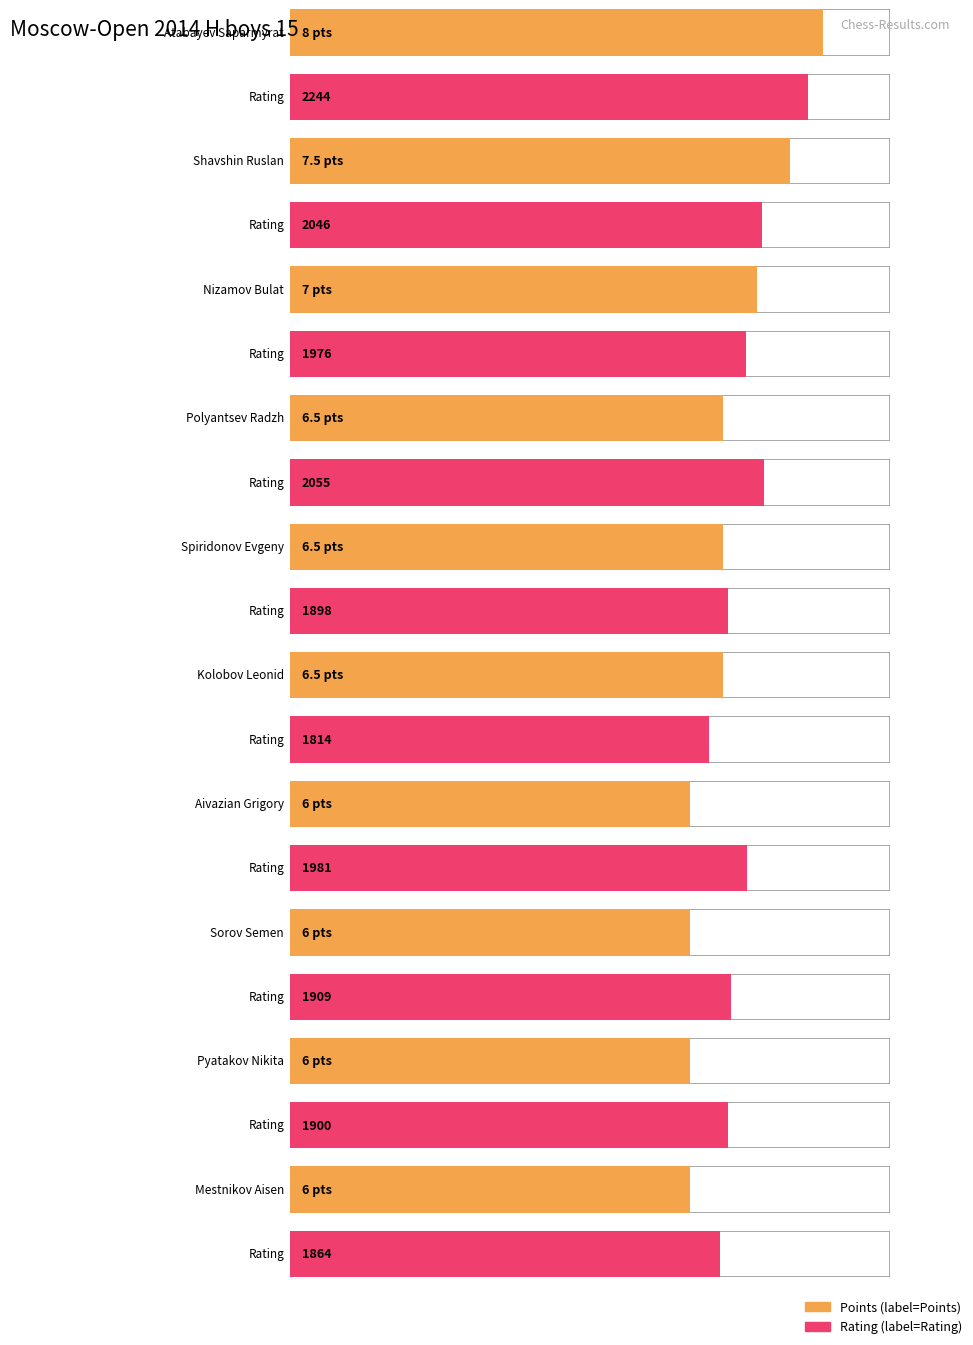

True or false: Points has a value of 6.5 at Kolobov Leonid.

True